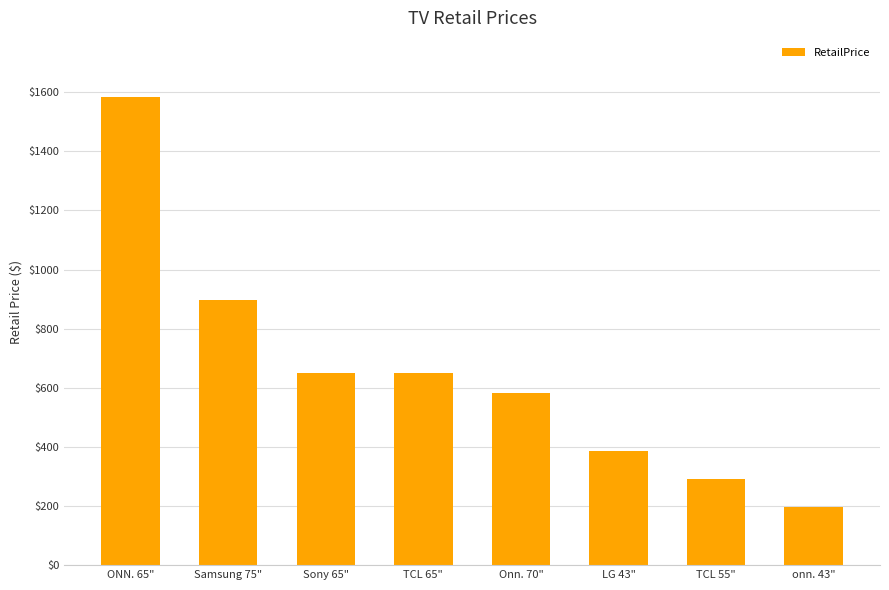

Is it true that the value at TCL 55" is 291.7?

True